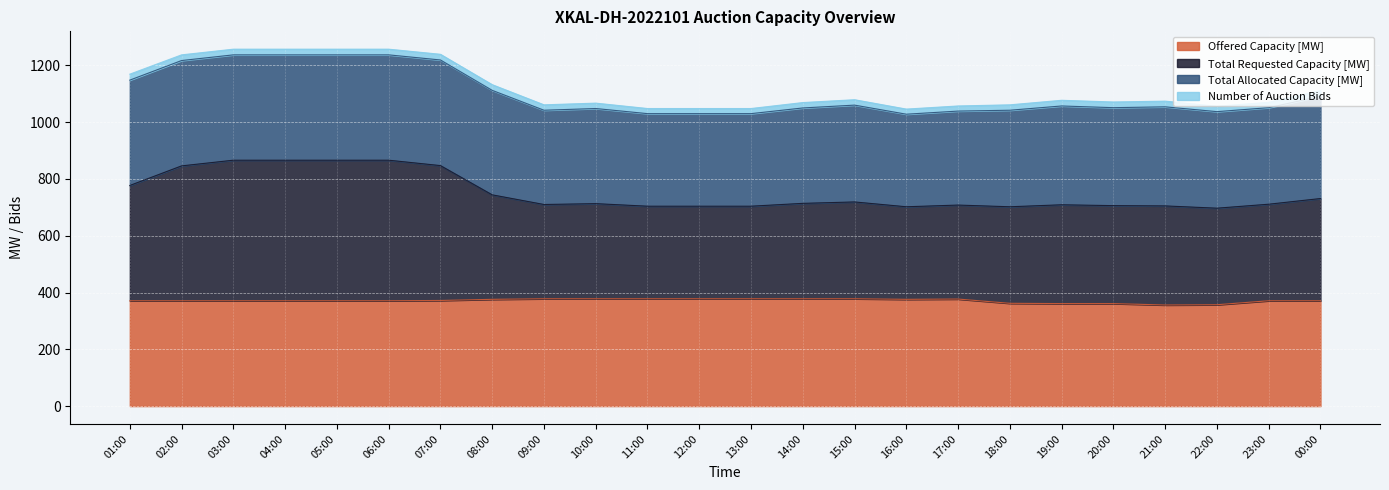

The value of Offered Capacity [MW] at 05:00 is 169. True or false?

False